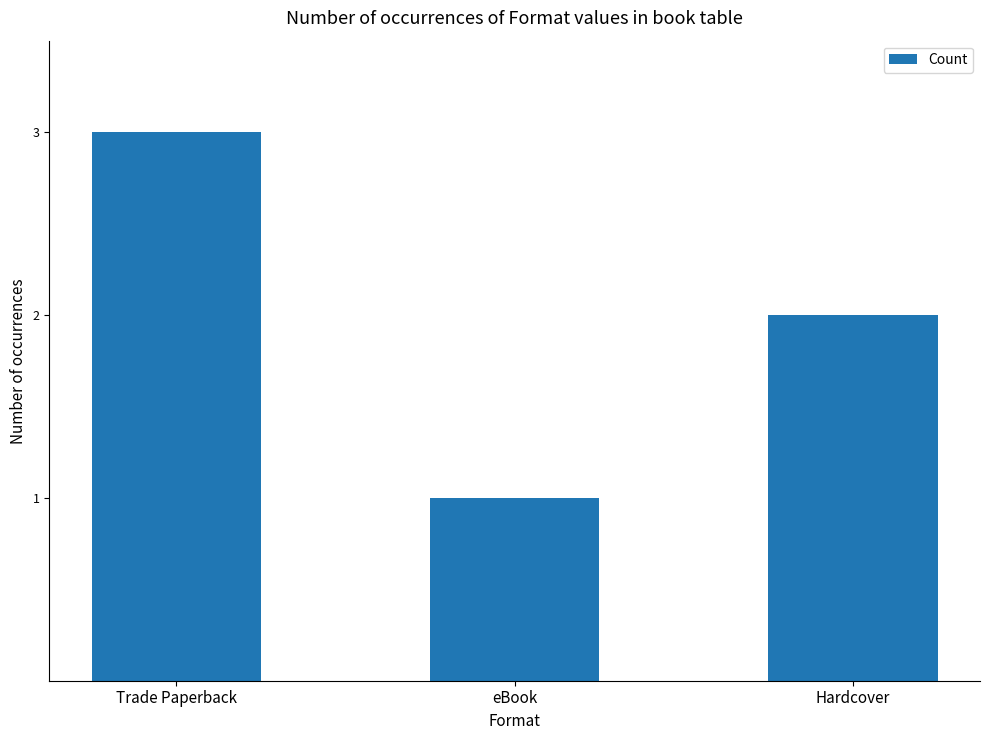

What is the label of the 1st bar from the right?

Hardcover